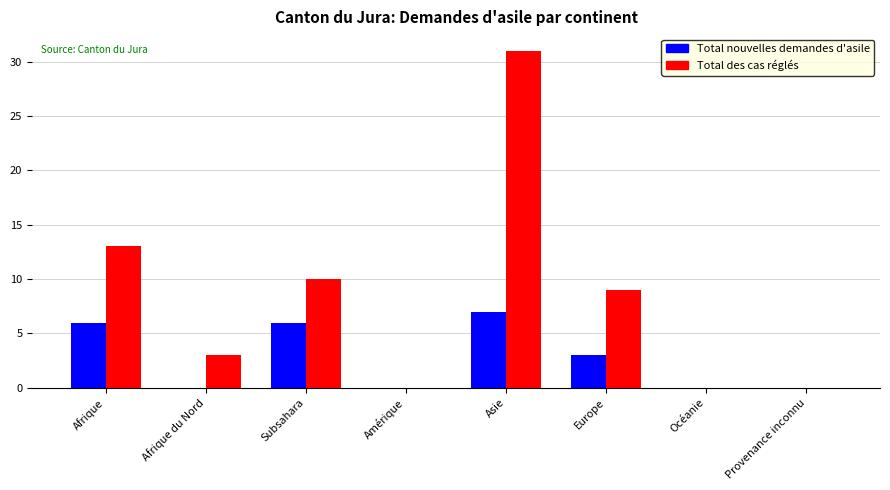

What is the sum of all Total nouvelles demandes d'asile values?

22